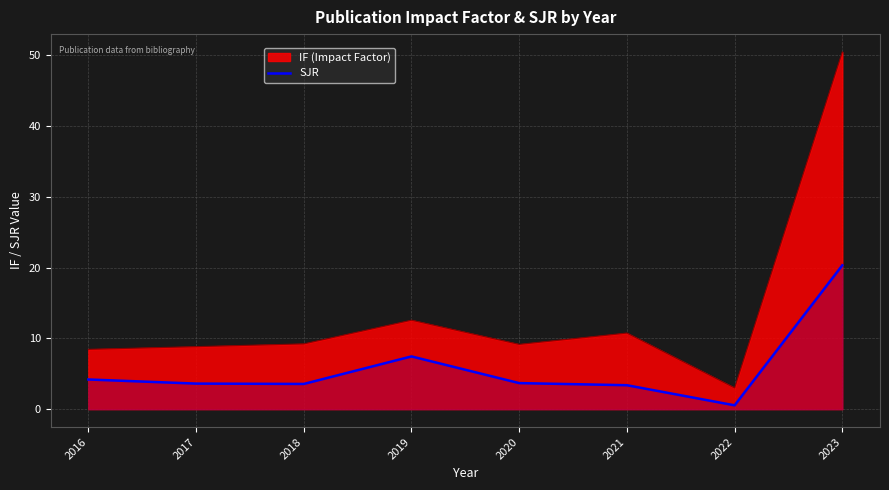

Which label corresponds to the largest value in the chart?

2023